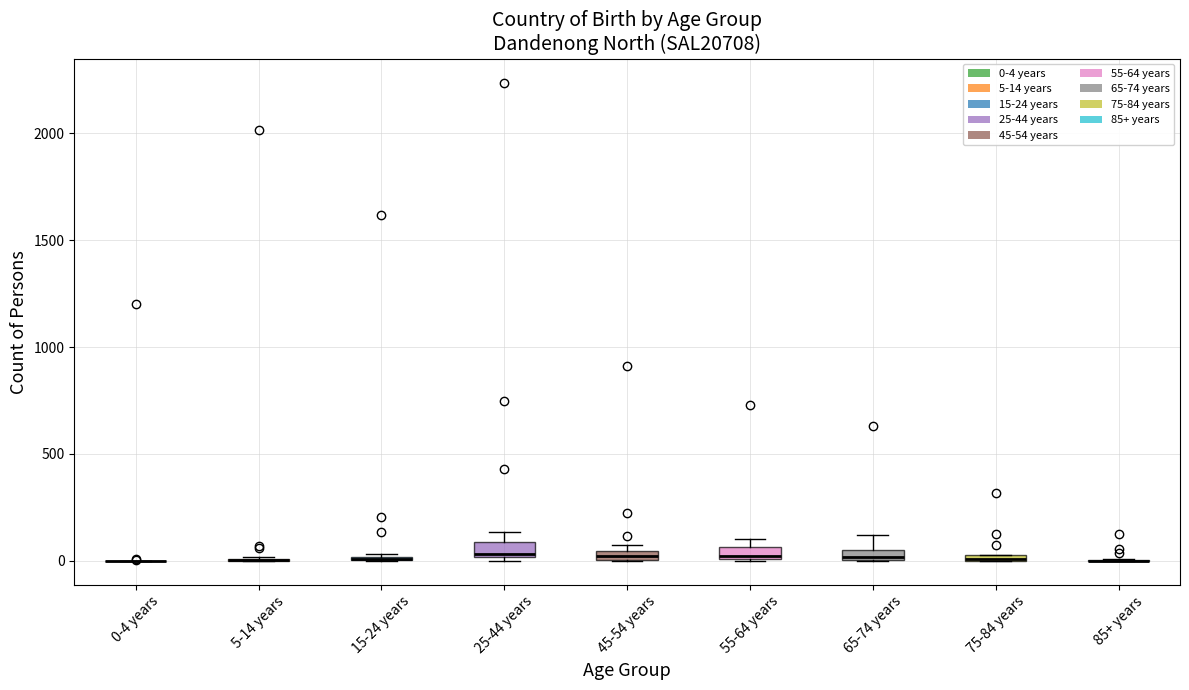

Where does the median line of the box for 25-44 years sit on the y-axis? The values are not printed on the chart, so give them approximately, as read against the axis.

50